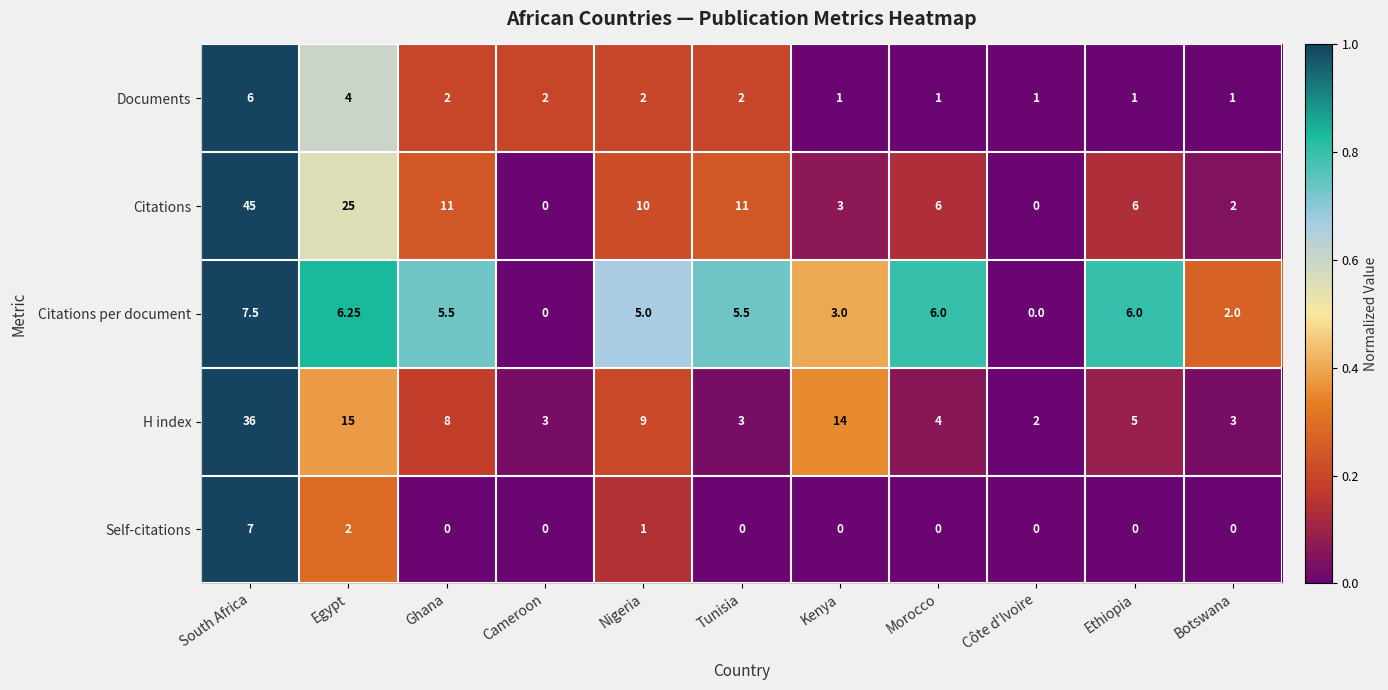

What is the difference between the highest and lowest values at Cameroon?

3.0